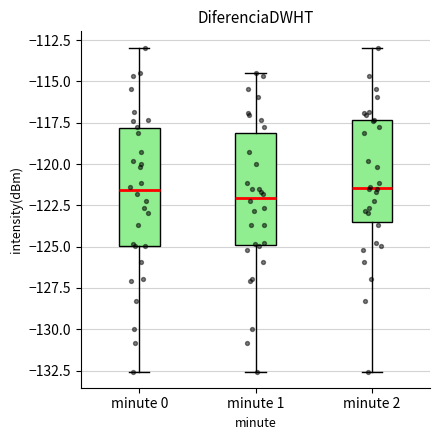

Reading left to right, transcribe this box plot: for each box, give where its median line is, the range the box spans, and where its two whiskers end, as read against the y-axis. The values are not printed on the chart, so give them approximately, as read against the axis.

minute 0: median -121.5, box -125.0 to -118.0, whiskers -132.5 to -113.0
minute 1: median -122.0, box -125.0 to -118.0, whiskers -132.5 to -114.5
minute 2: median -121.5, box -123.5 to -117.5, whiskers -132.5 to -113.0